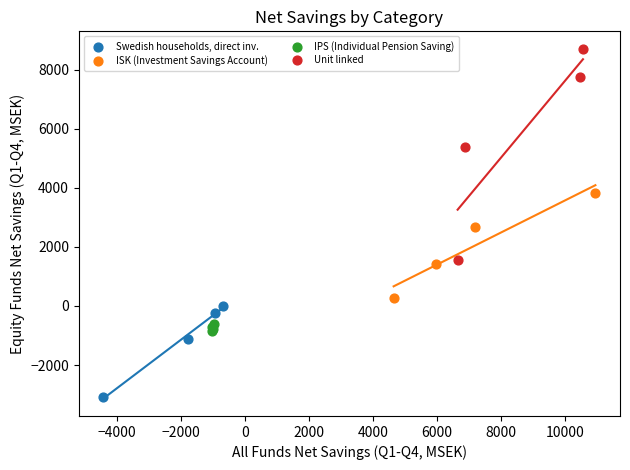

Which series reaches the maximum Y coordinate?

Unit linked